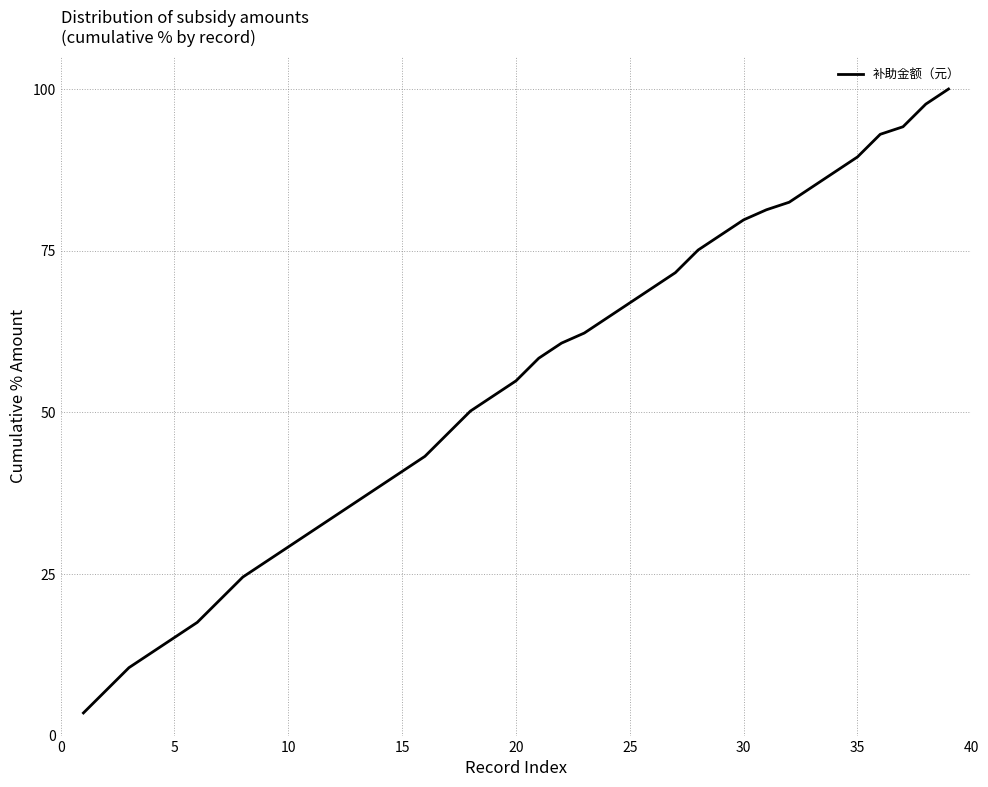

What is the smallest value displayed?

3.5